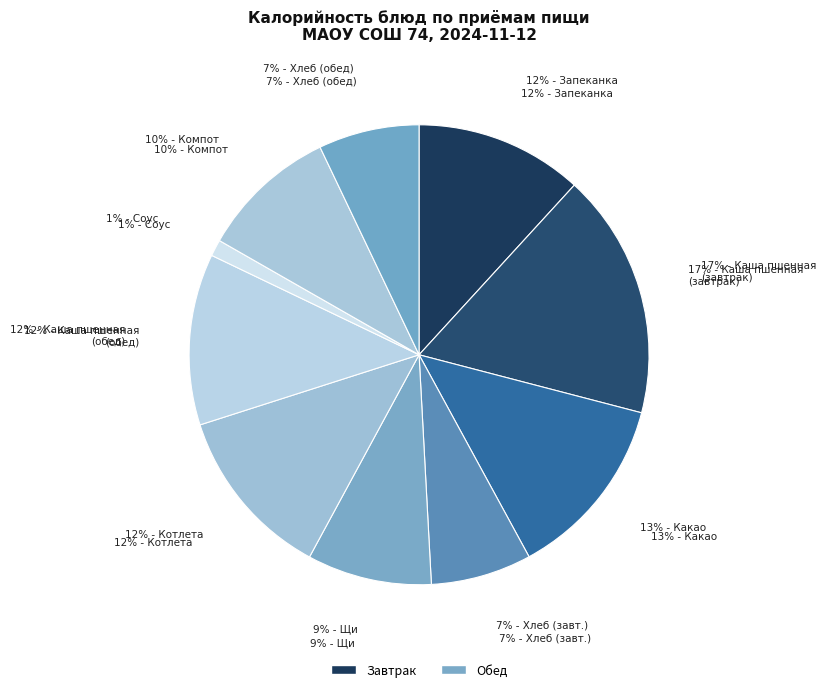

What is the ratio of the value at Каша пшенная молочная
(Завтрак) to the value at Щи из свеж. капустой
(Обед)?

2.0